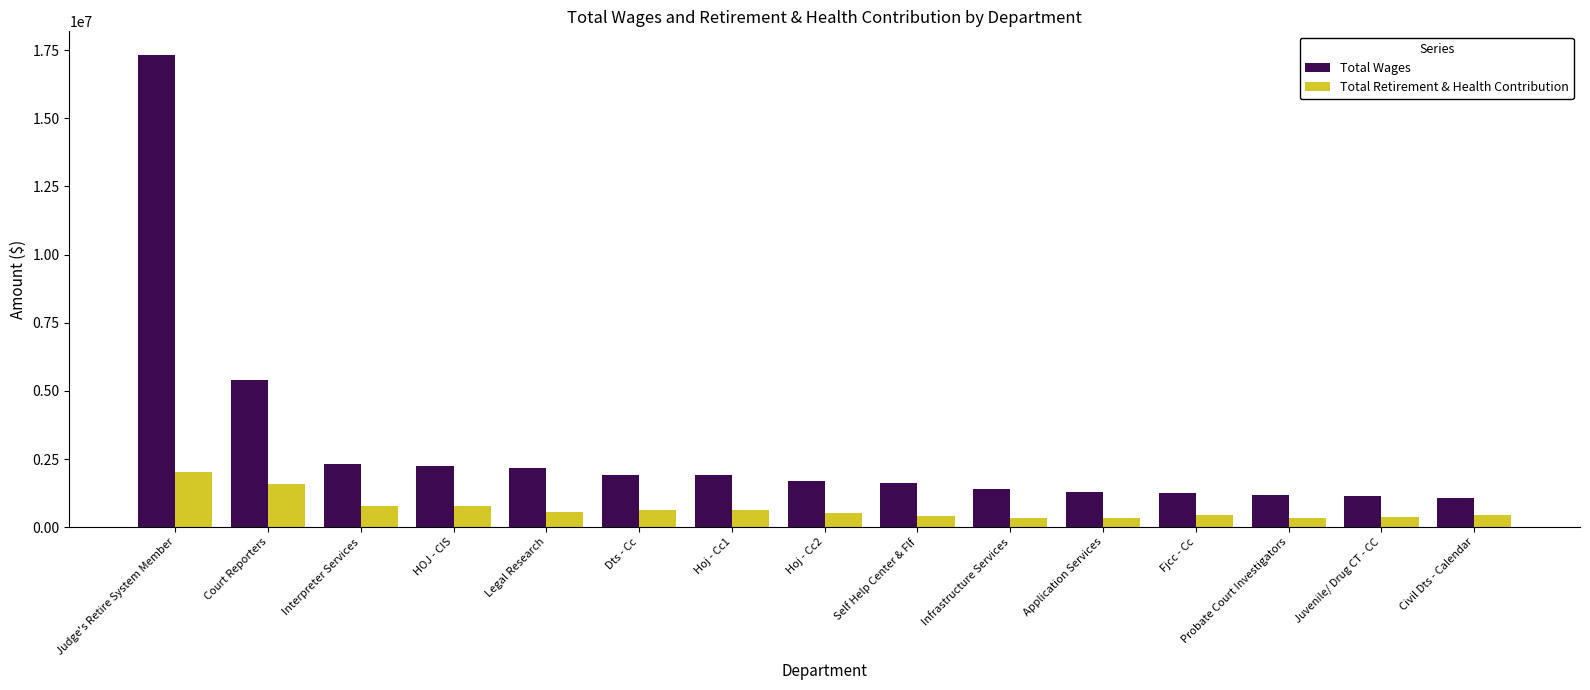

At how many categories does at least one series exceed 3173881?

2